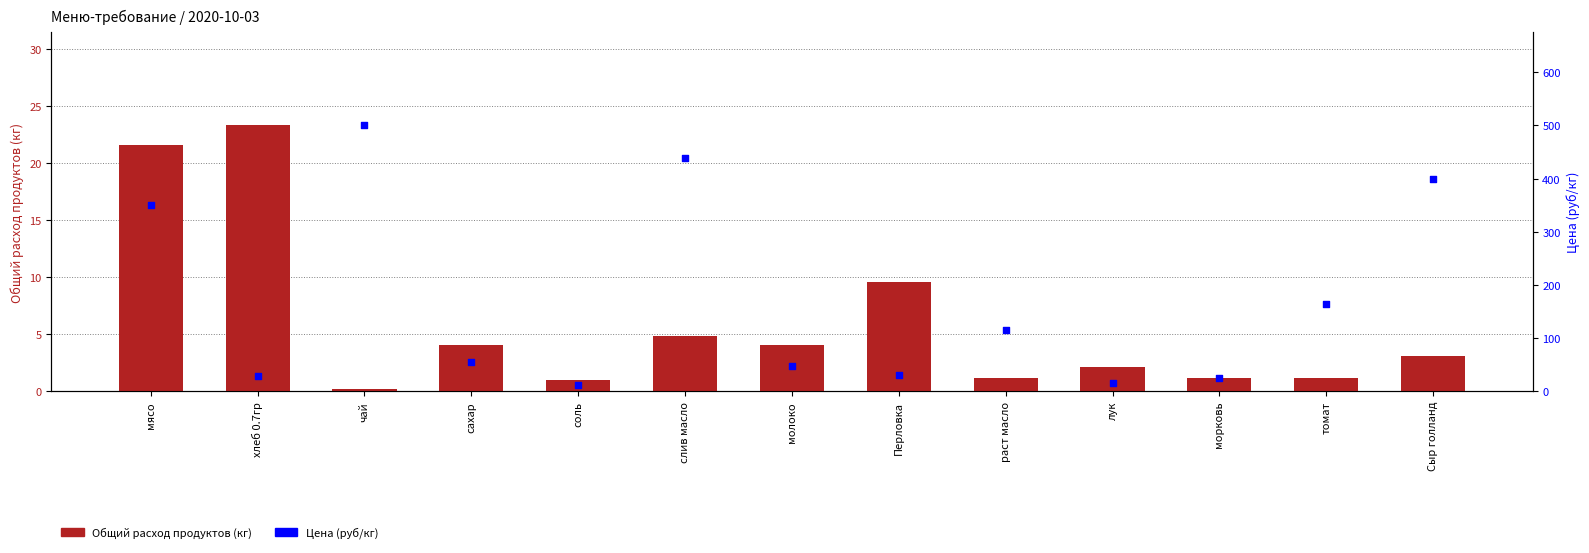

Is the value of Цена (руб/кг) at соль greater than the value of Общий расход продуктов (кг) at соль?

Yes